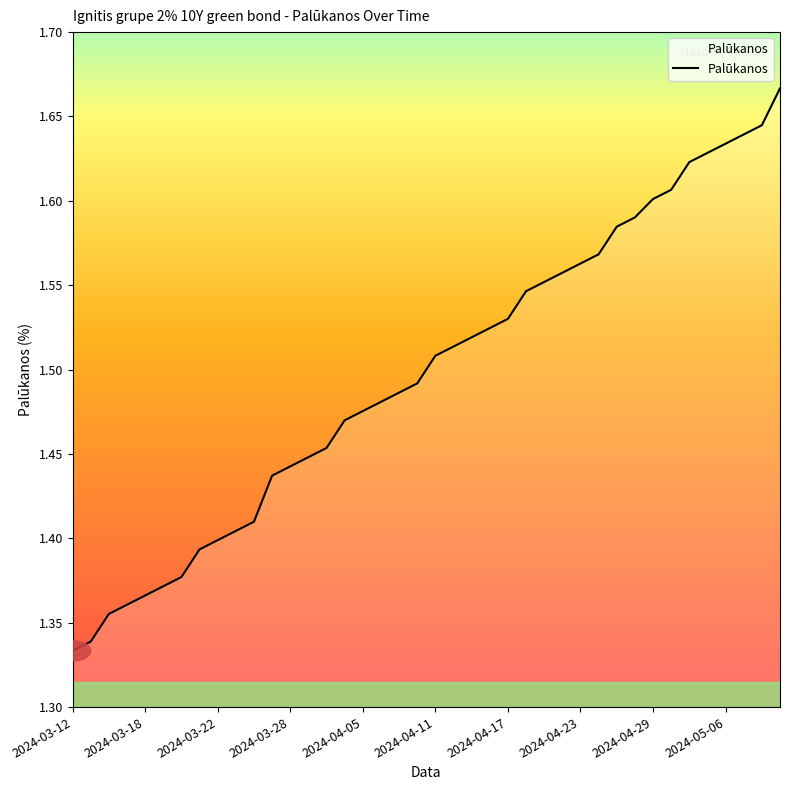

Does the chart have visible grid lines?

No